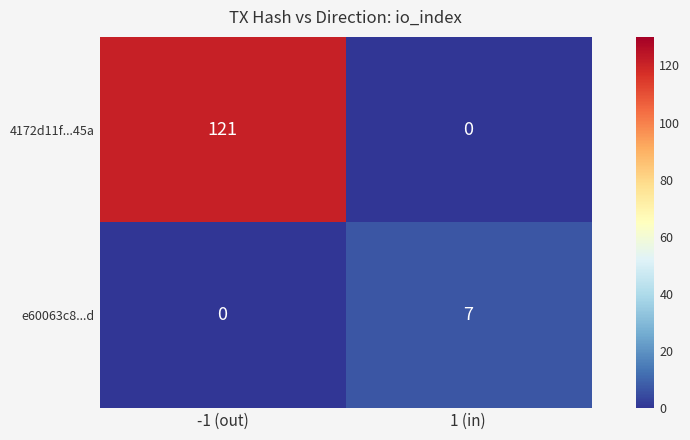

Rank the series by their average value, from highest to lowest.

4172d11f...45a, e60063c8...d